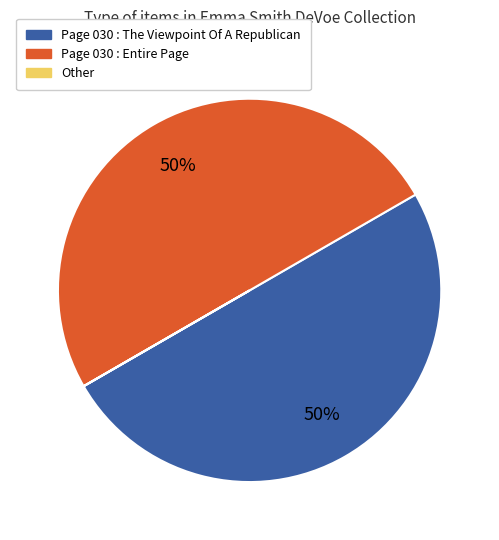

To the nearest percent, what percentage of the pie is Page 030 : Entire Page?

50%